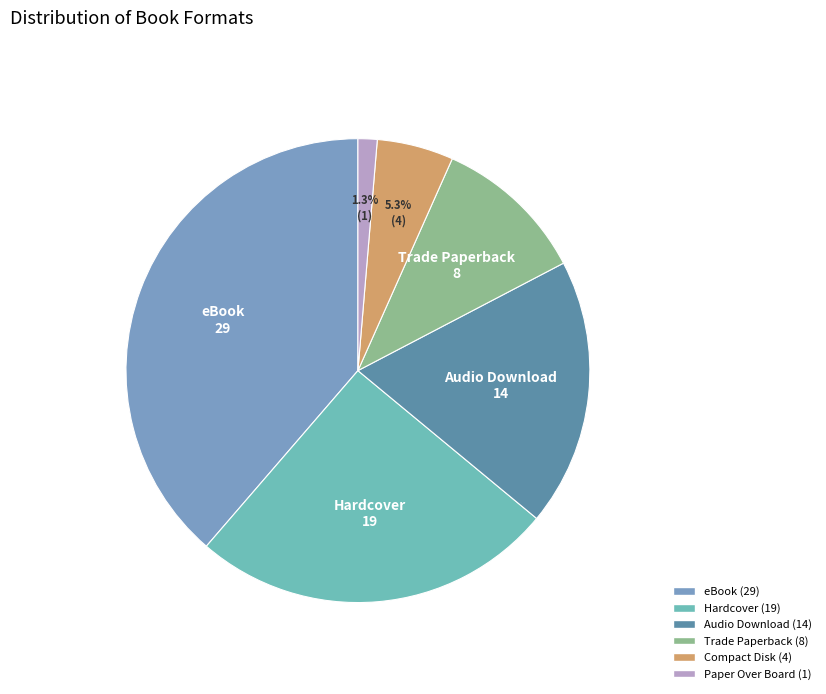

To the nearest percent, what is the average slice percentage?

17%